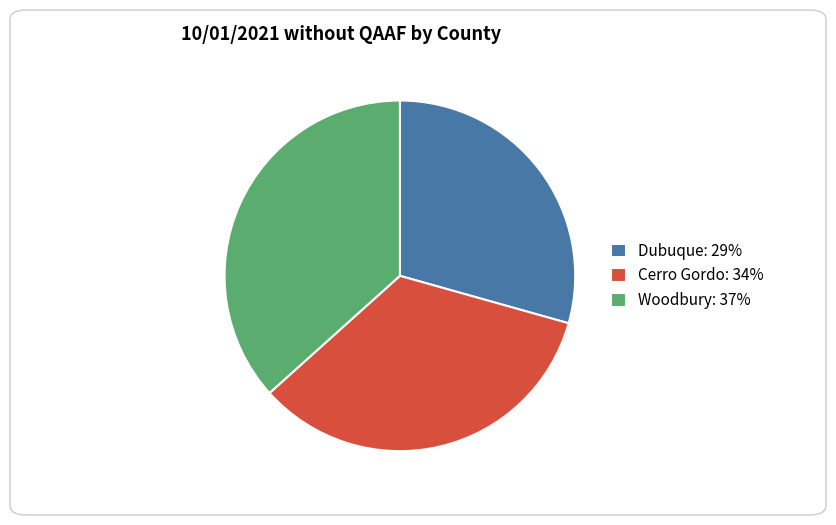

Do Cerro Gordo: 34% and Dubuque: 29% together represent more than half of the pie?

Yes